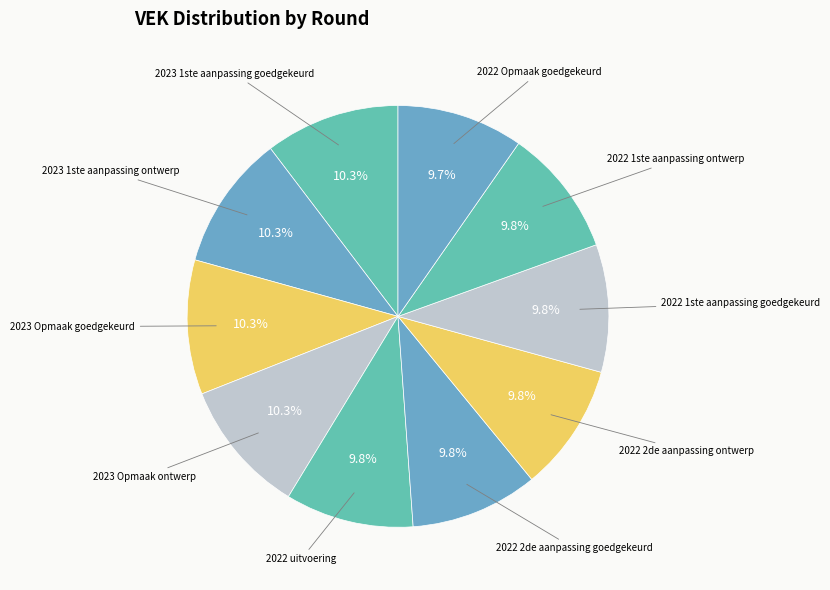

How many segments does this pie chart have?

10